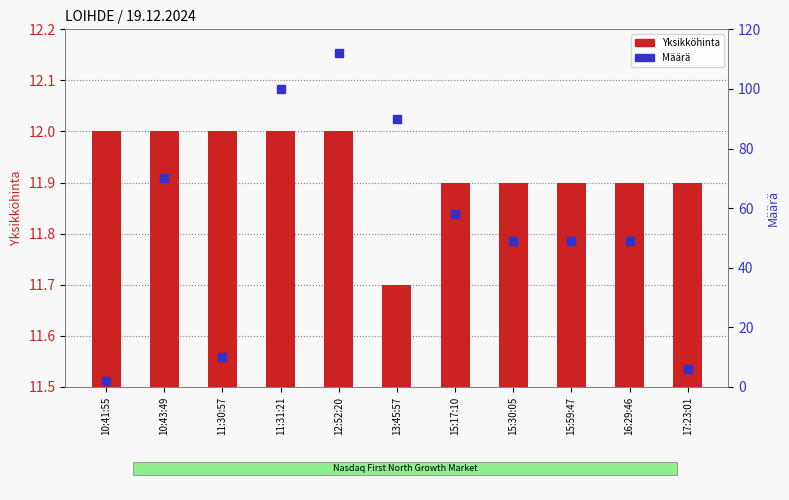

Which series has the largest Y range (max minus min)?

Määrä